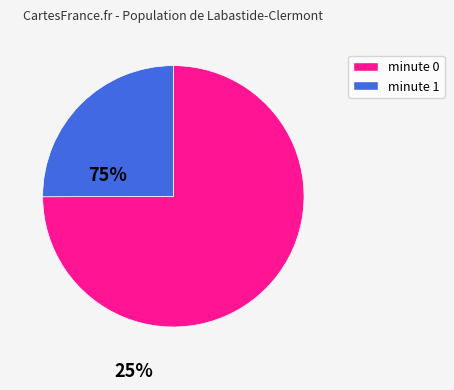

Do minute 0 and minute 1 together represent more than half of the pie?

Yes